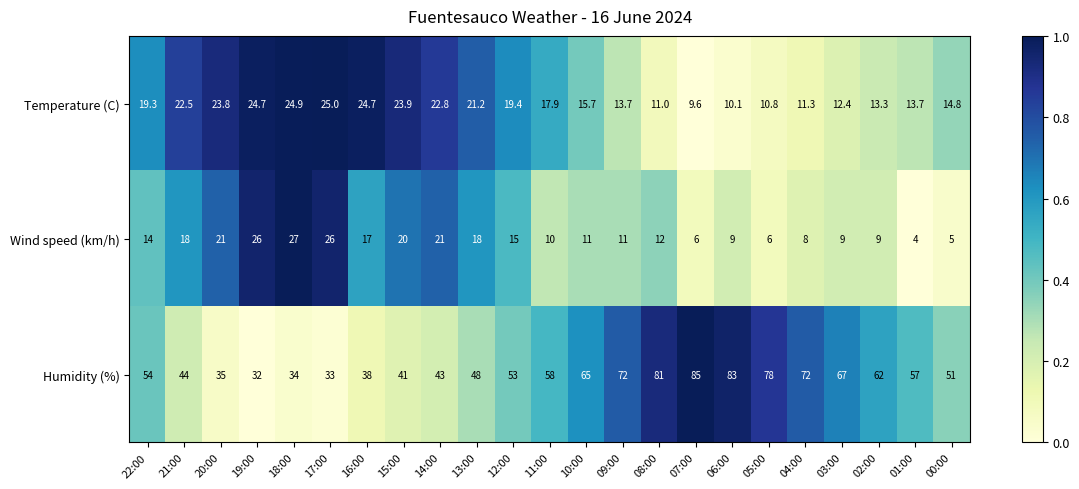

Between 20:00 and 14:00, which series saw the biggest shift?

Humidity (%)